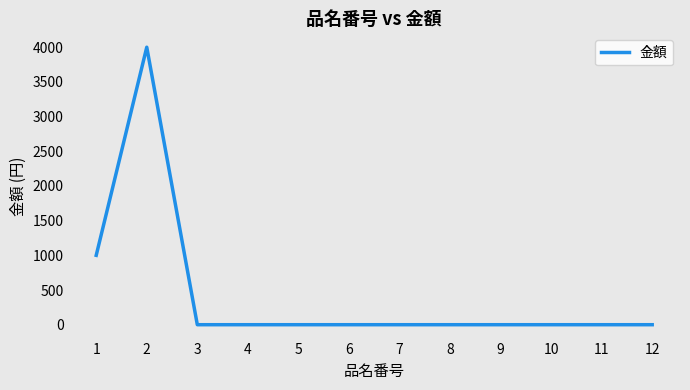

The value at 8 is 0. True or false?

True